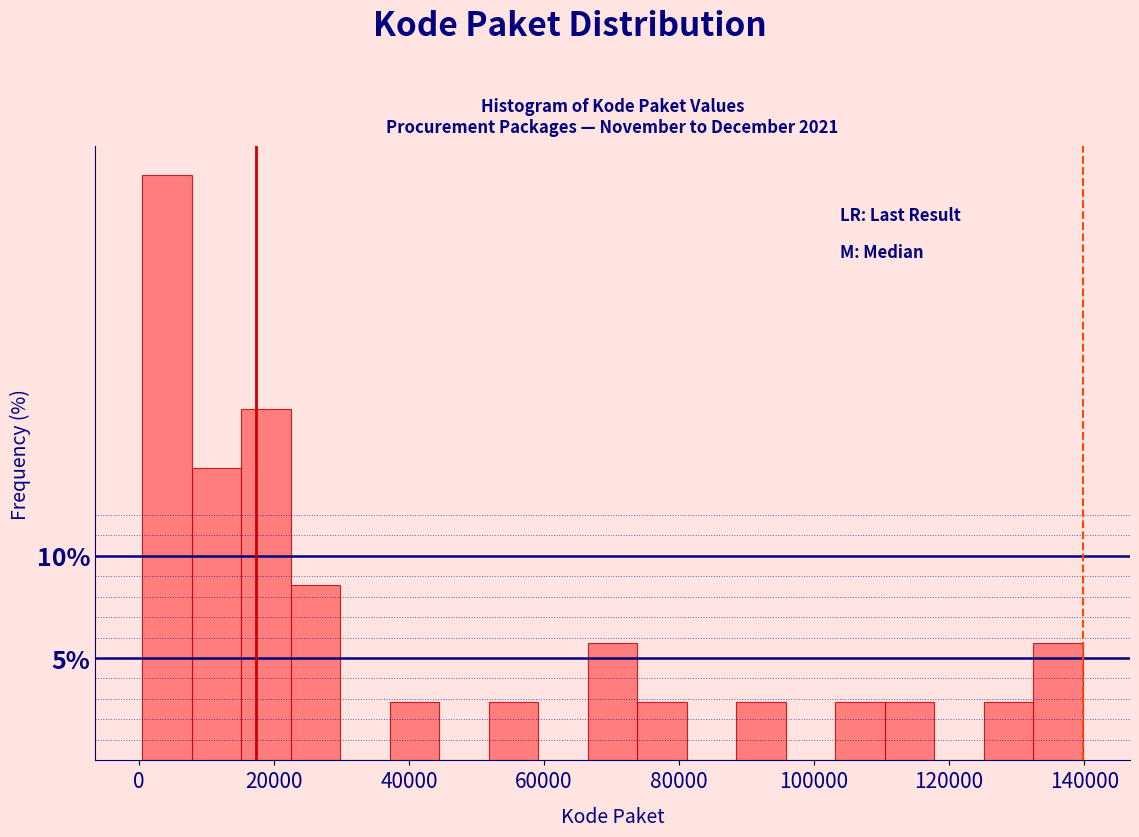

Read against the x-axis, roughly where is the centre of the tallest bar?

4000